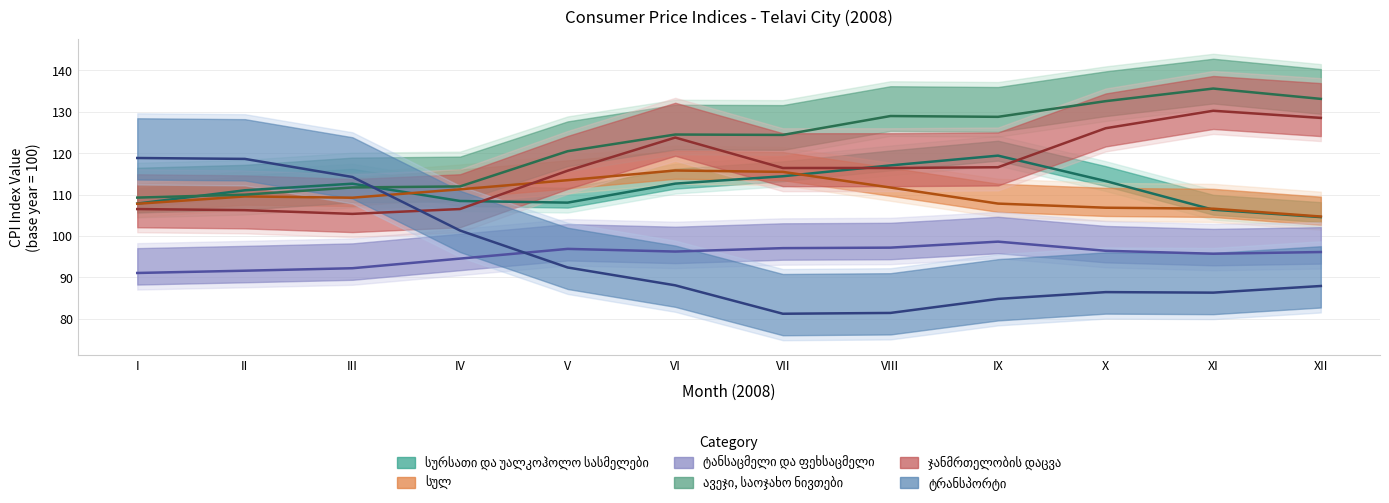

Is this an area chart (filled region under the line)?

No